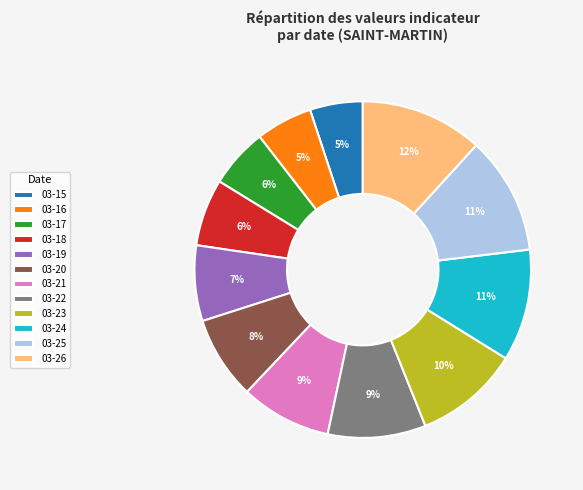

Which has a higher value, 03-17 or 03-20?

03-20